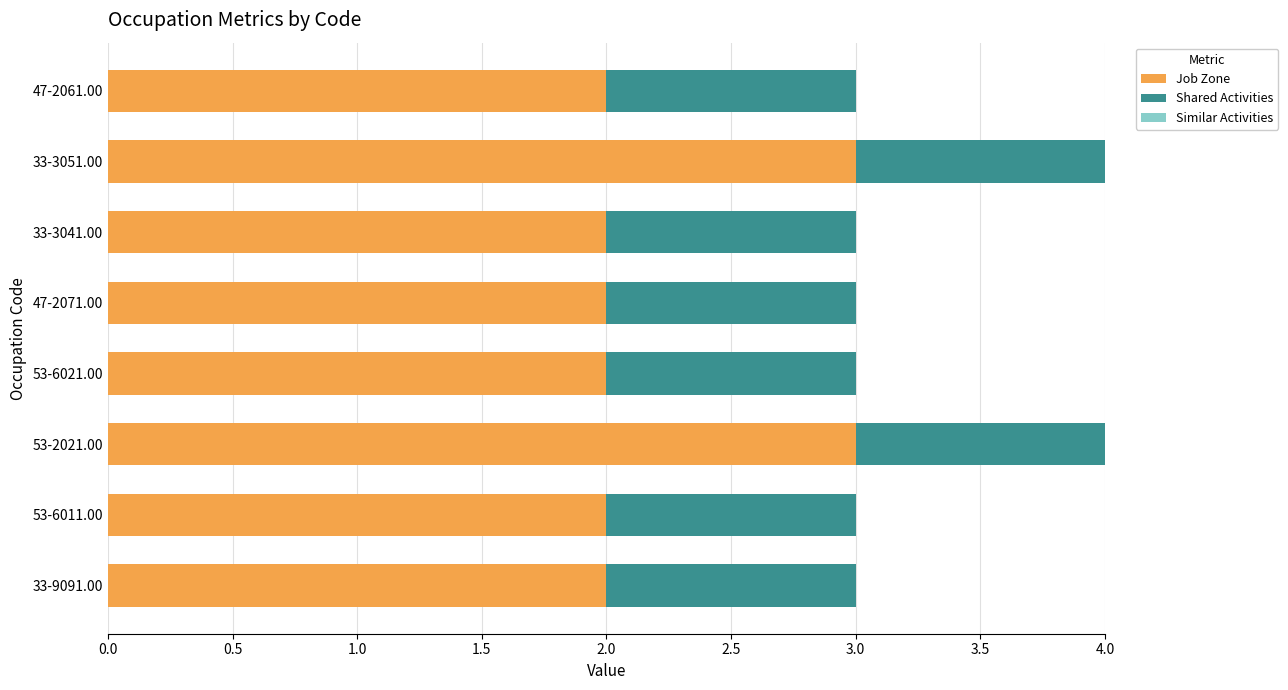

How many distinct data groups are displayed?

2